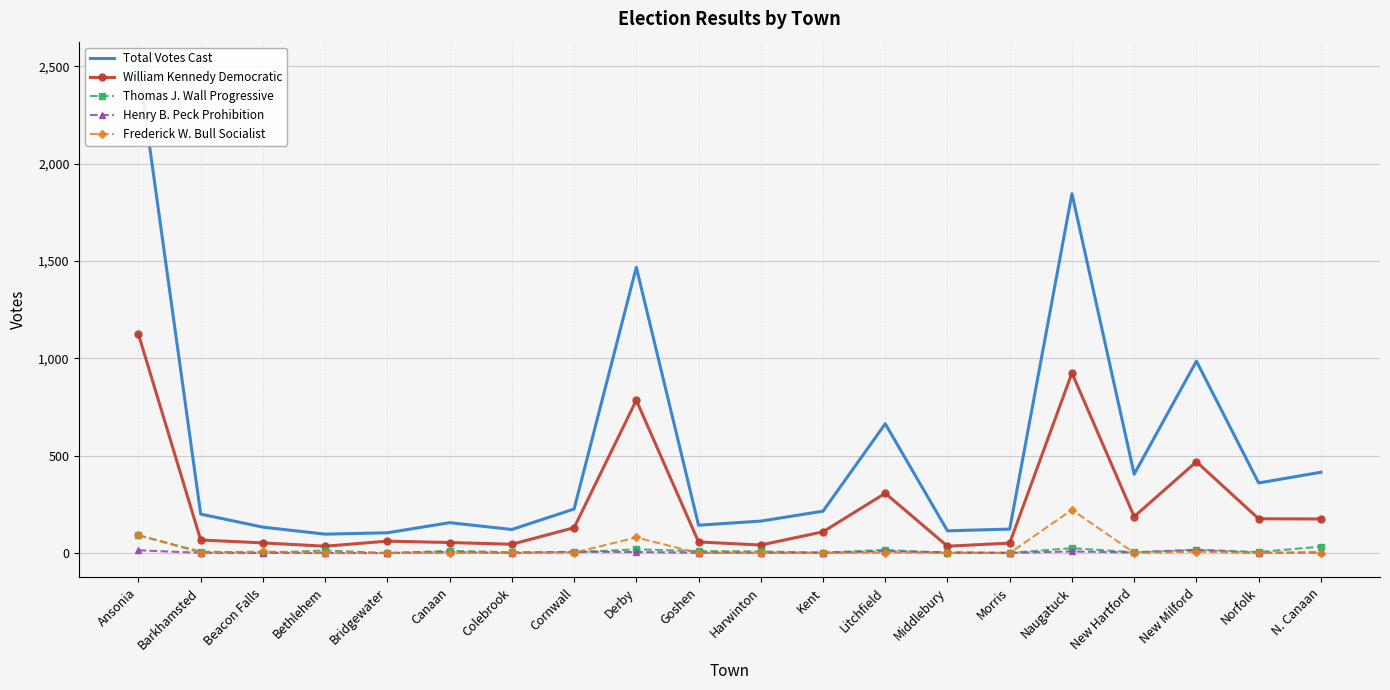

What is the sum of the William Kennedy Democratic values at Ansonia and Goshen?

1181